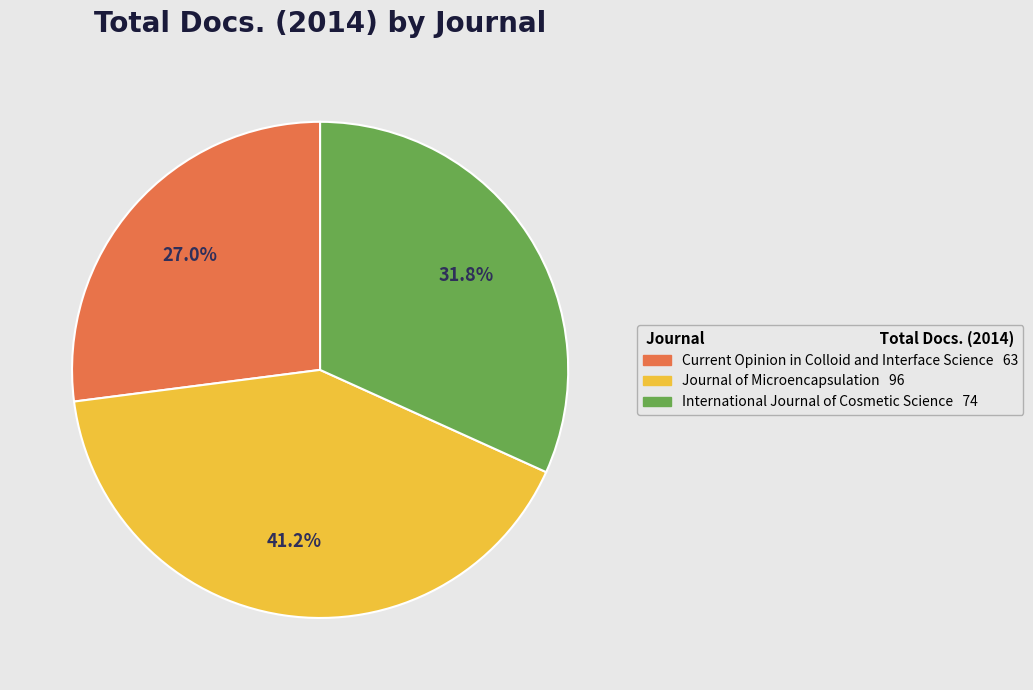

Is there any slice that represents more than half of the pie?

No